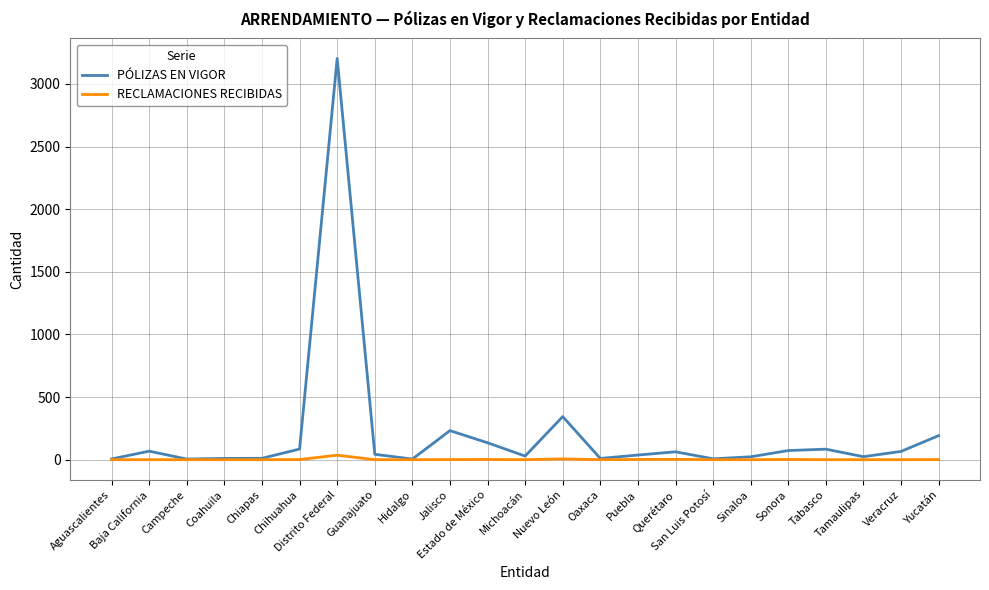

Is it true that PÓLIZAS EN VIGOR equals 85 at Chihuahua?

True